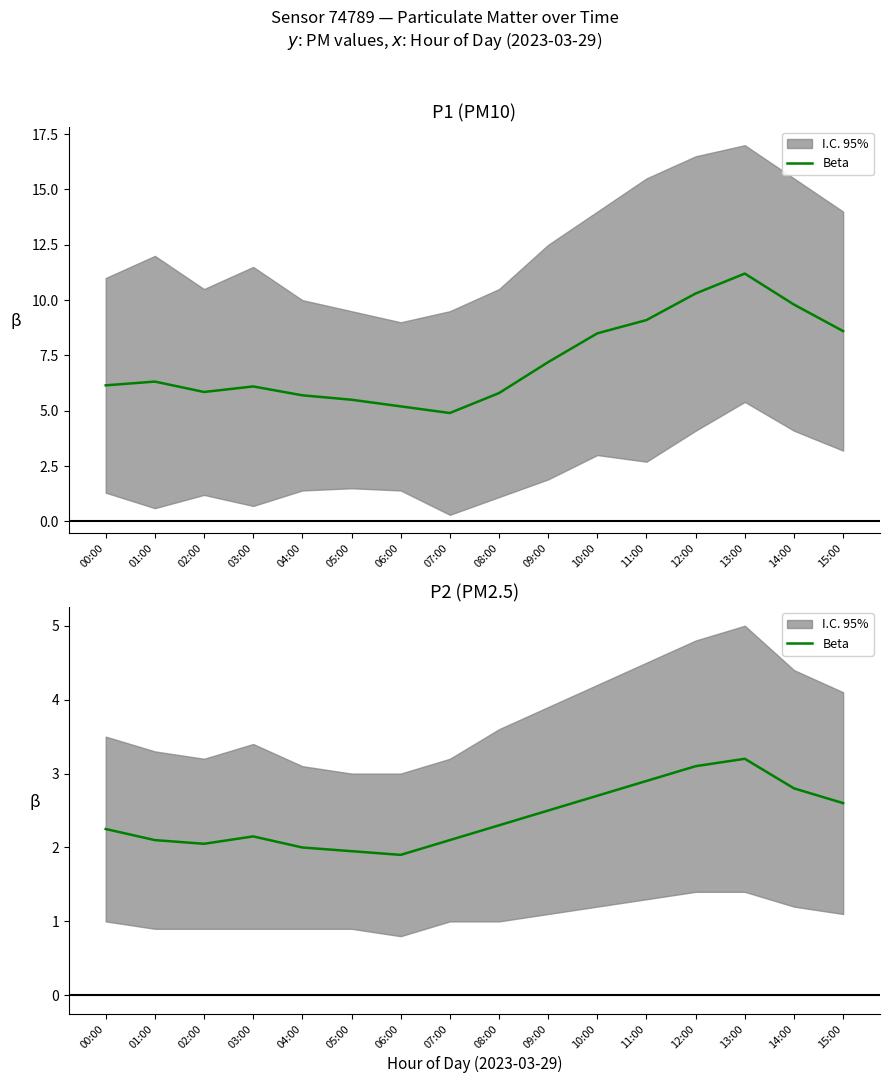

How many interior local peaks (higher than both neighbors) does the data have?

2